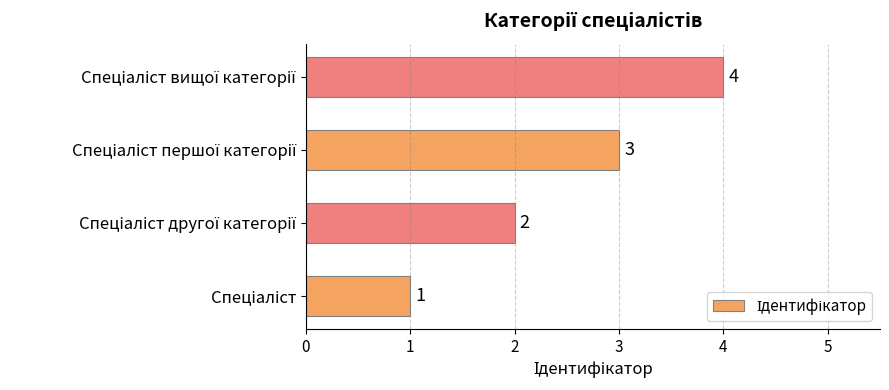

How many values are between 2 and 4?

3